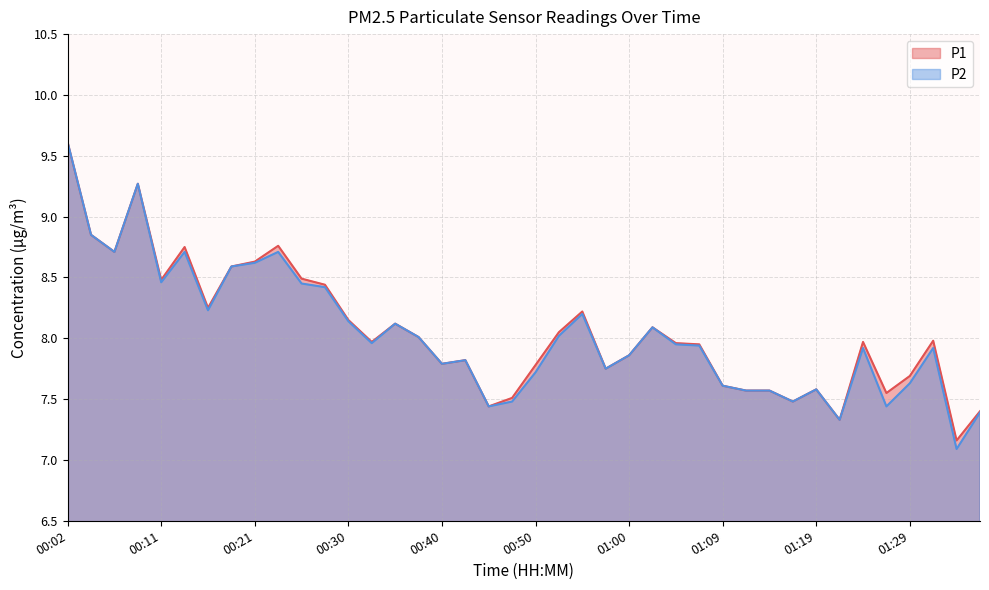

What is the label of the 24th point from the right?

00:40